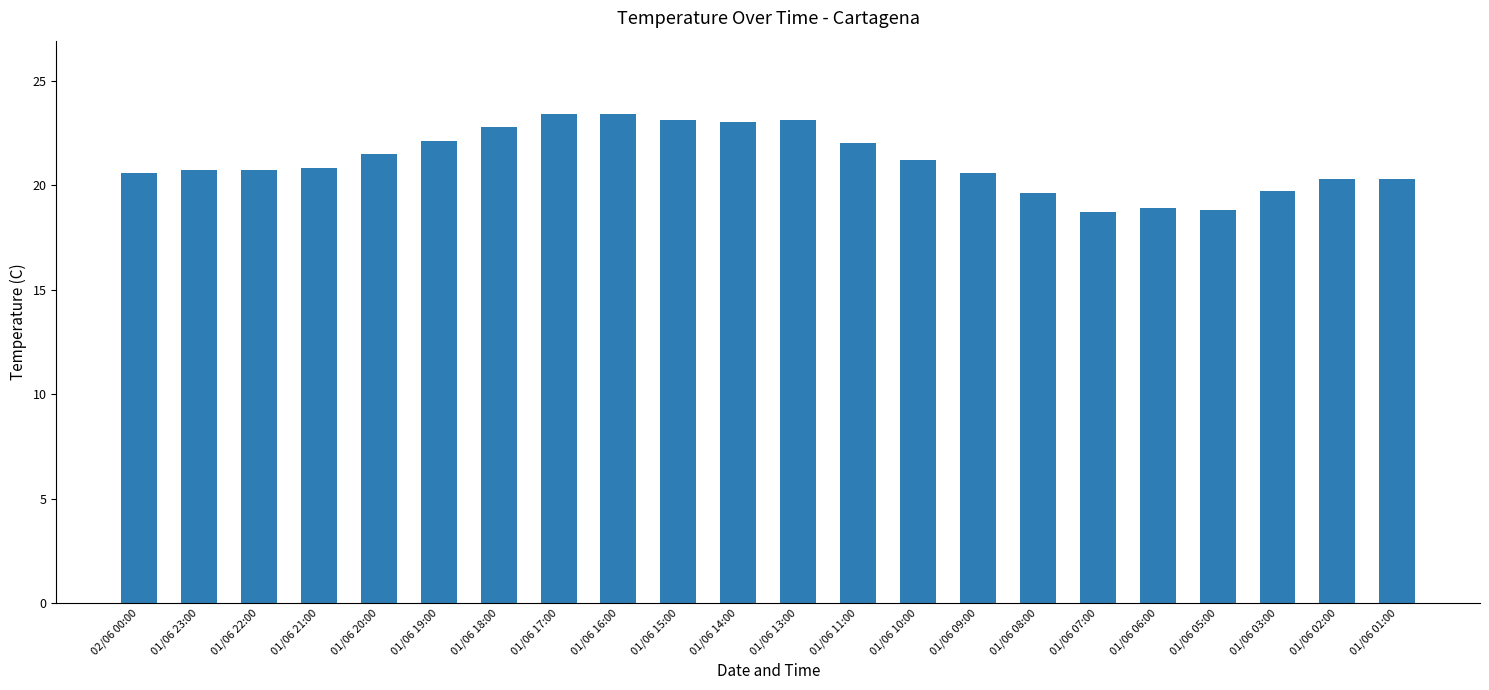

What position from the left is 01/06 09:00?

15